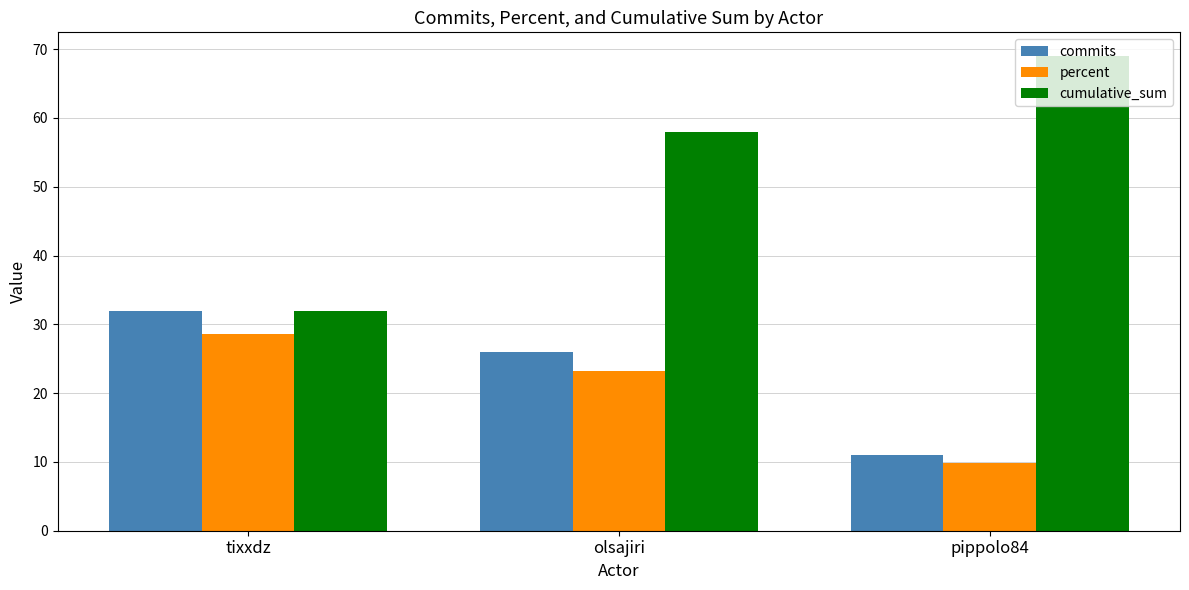

What value does the cumulative_sum series have at pippolo84?

69.0